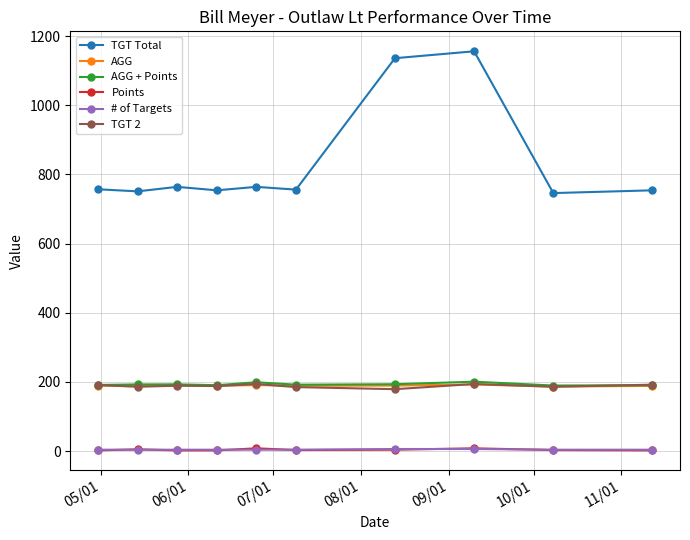

What is the highest value of the TGT Total series?

1156.0